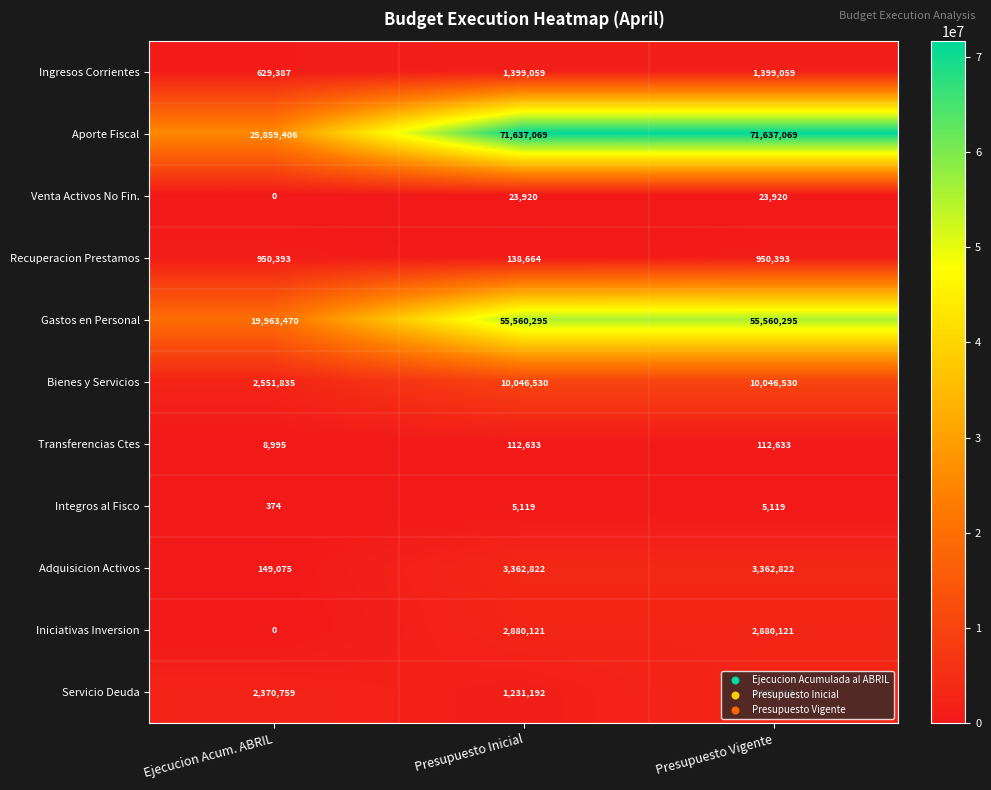

What is the average value of the Iniciativas Inversion series?

1920081